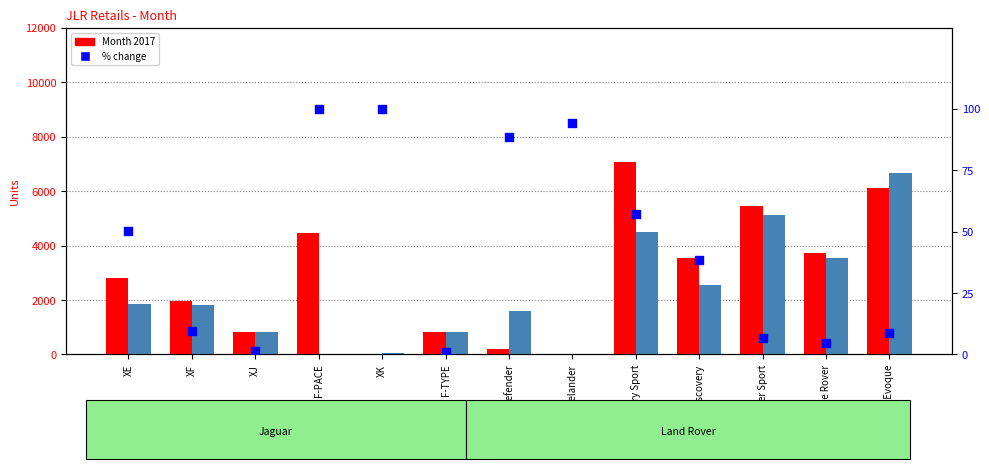

Which series contains the lowest Y value?

Month 2017